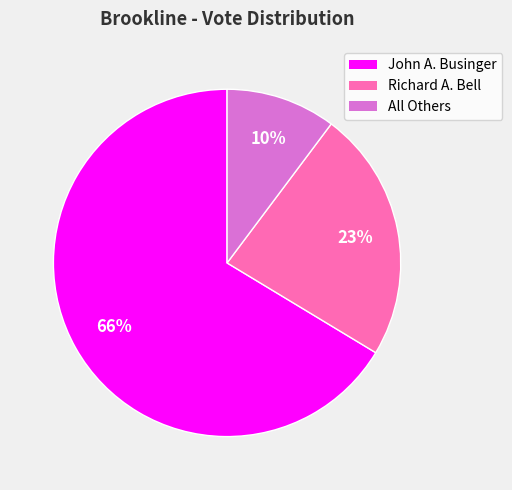

How many segments does this pie chart have?

3